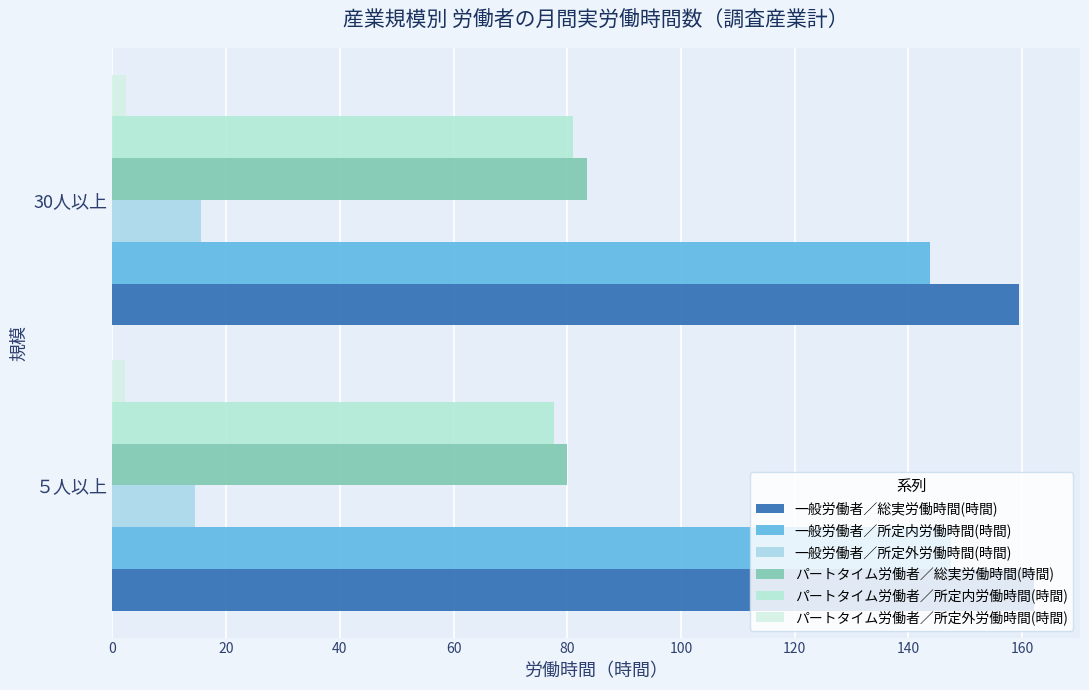

Which category has the lowest value in the 一般労働者／所定内労働時間(時間) series?

30人以上